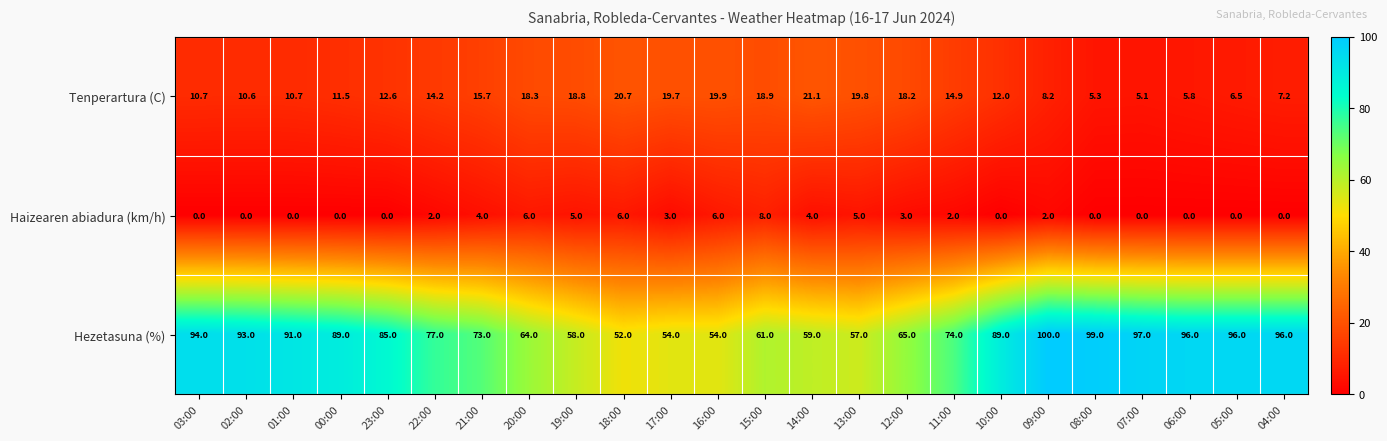

Rank the series by their maximum value, from highest to lowest.

Hezetasuna (%), Tenperartura (C), Haizearen abiadura (km/h)